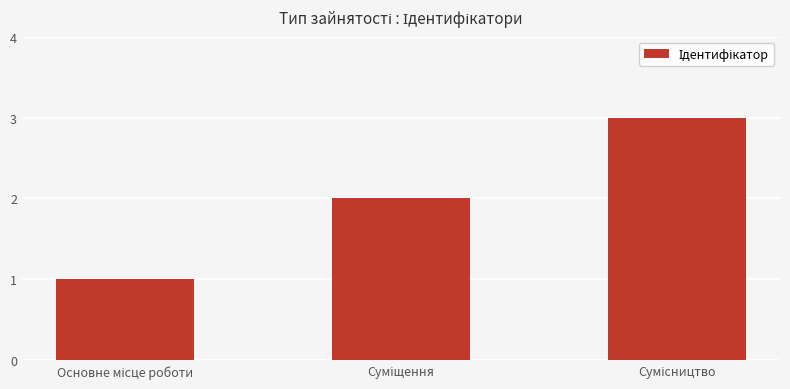

Are the bars horizontal?

No